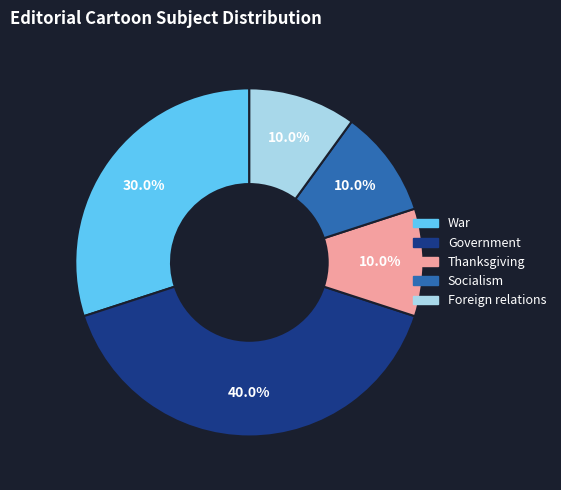

Is there a majority slice in this chart?

No